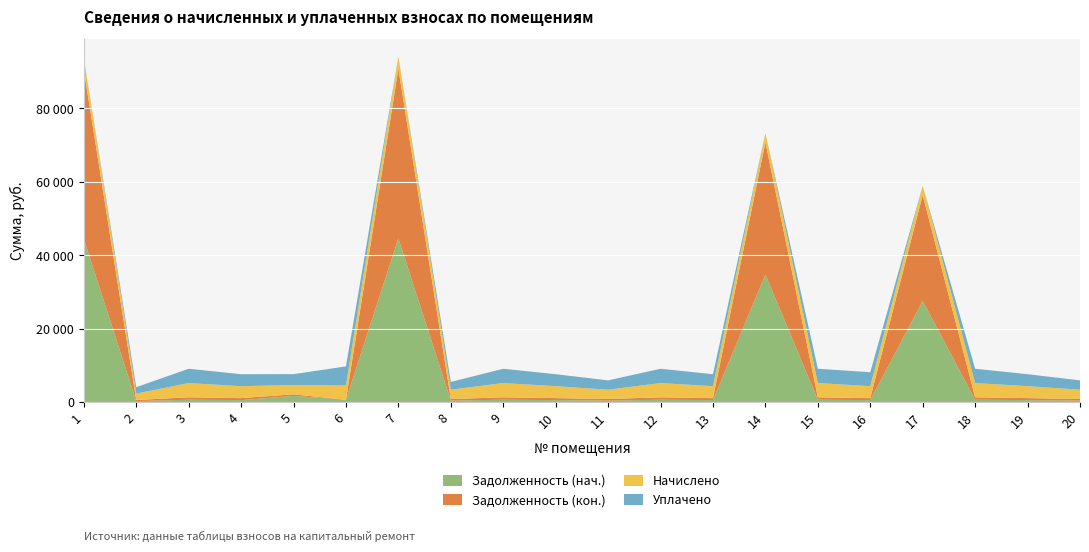

Reading right to left, list all the values displayed in this chart.

Задолженность (нач.): 422.6	543.5	648.5	27556.2	542.8	648.5	34743.3	542.8	648.5	422.9	542.8	648.5	422.9	44600.4	648.5	1696.1	543.3	648.5	290.3	44463.2
Задолженность (кон.): 423.2	542.8	648.5	28824.8	542.8	648.5	36011.9	542.8	648.5	422.9	542.8	648.5	422.9	46228.9	0.0	422.9	542.6	648.5	290.3	46086.7
Начислено: 2537.2	3257.0	3891.3	2537.2	3257.0	3891.3	2537.2	3257.0	3891.3	2537.2	3257.0	3891.3	2537.2	3257.0	3891.3	2537.2	3257.0	3891.3	1741.7	3247.0
Уплачено: 2536.7	3257.0	3891.3	0.0	3799.8	3891.3	0.0	3257.0	3891.3	2537.2	3257.0	3891.3	2114.3	0.0	5188.0	2960.0	3256.8	3891.3	1741.7	0.0